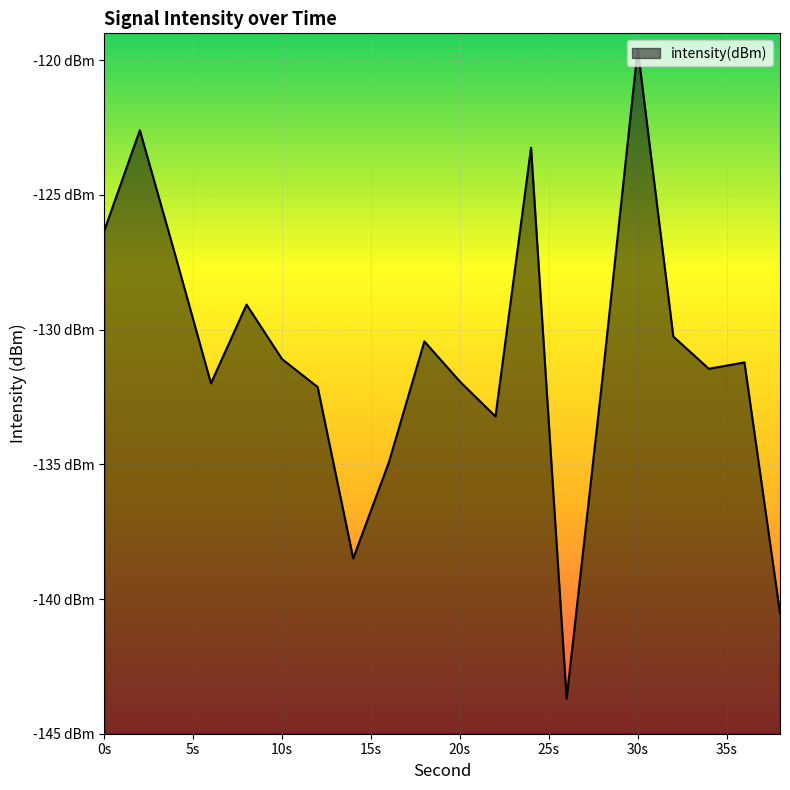

Between 18 and 12, which is larger?

18